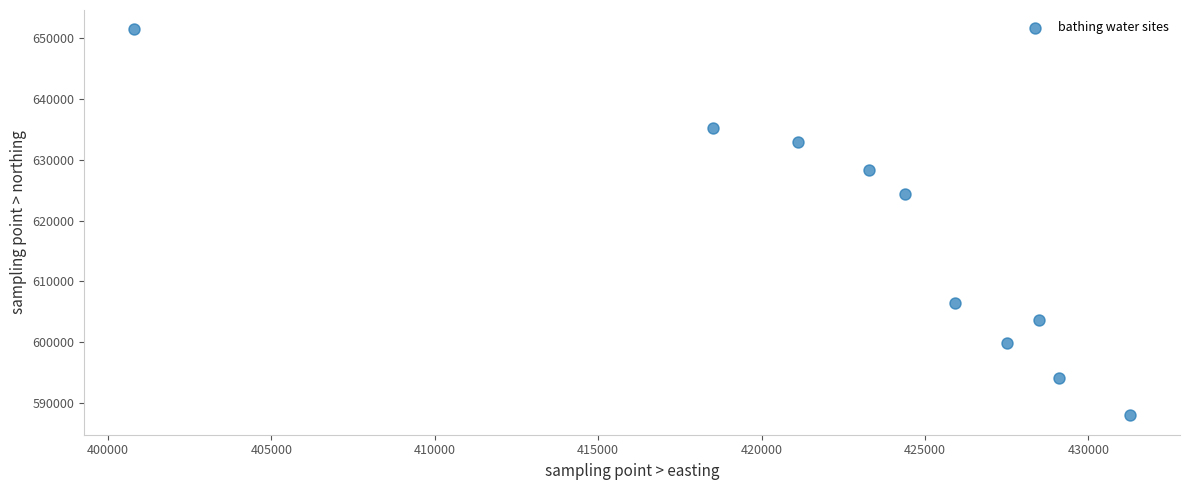

What Y value in the scatter plot is closest to 619700?

624450